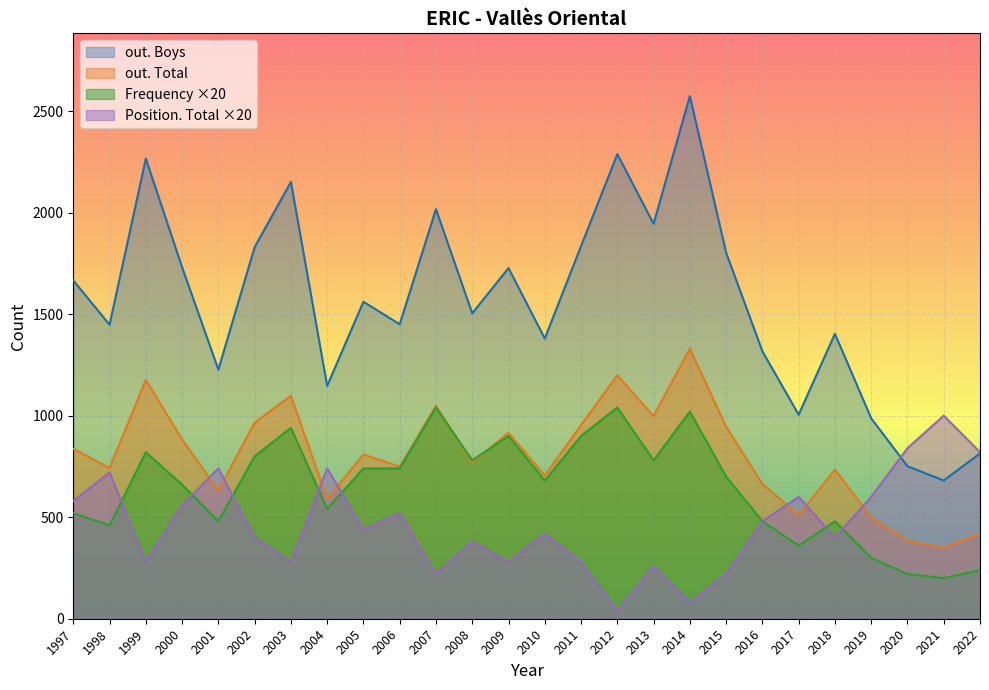

Rank the series at 2005 from highest to lowest value.

out. Boys, out. Total, Frequency ×20, Position. Total ×20